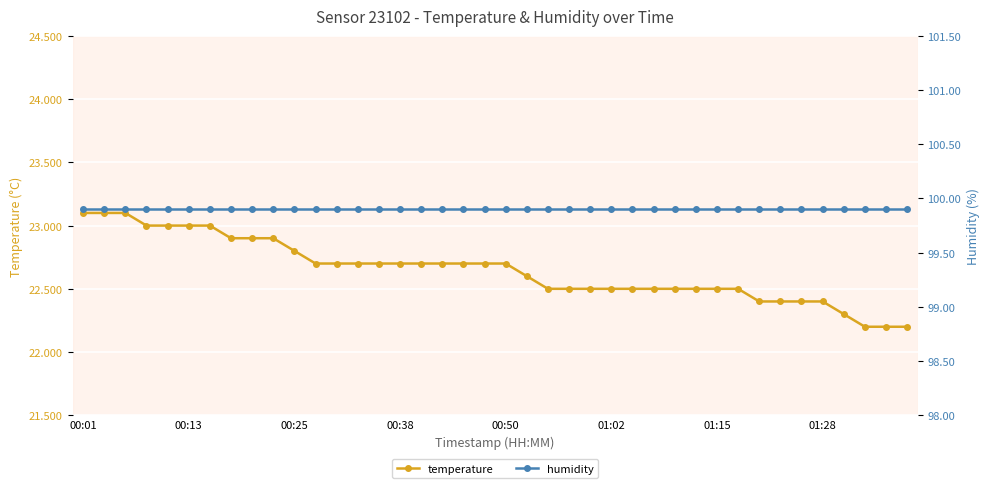

At 18, list the series in order from largest to smallest.

humidity, temperature